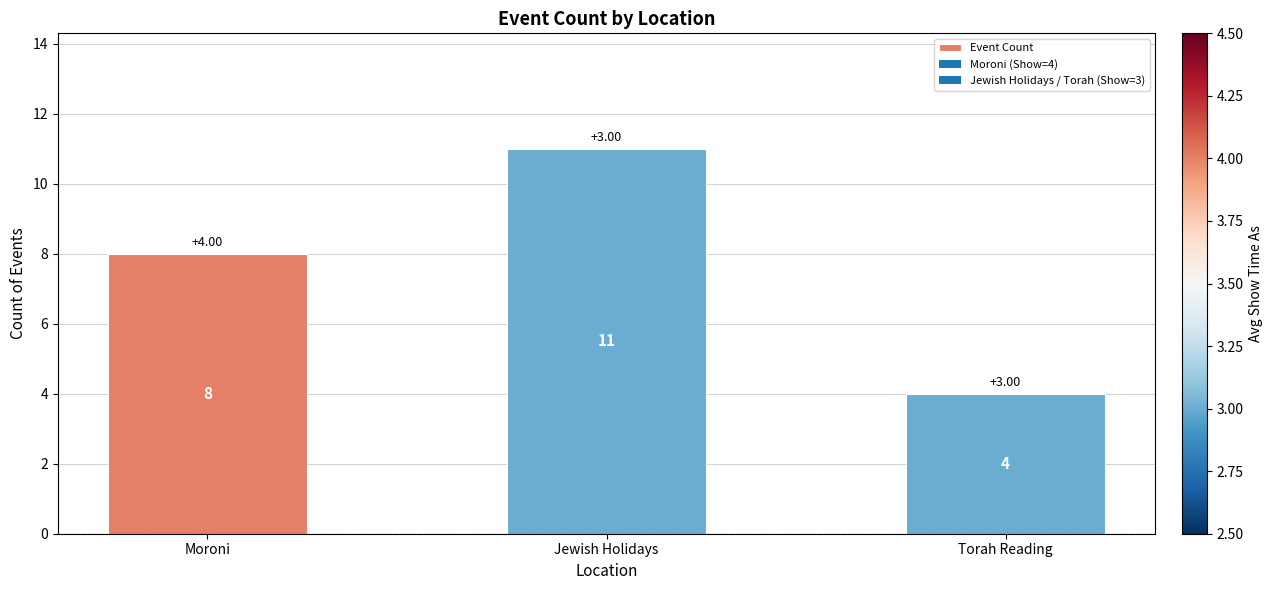

Does the chart contain any negative values?

No